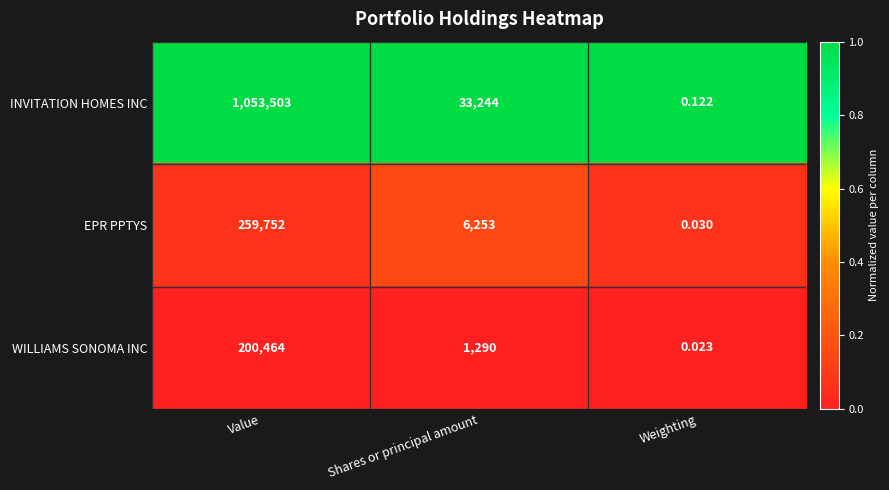

At which label does EPR PPTYS first exceed 6253?

Value